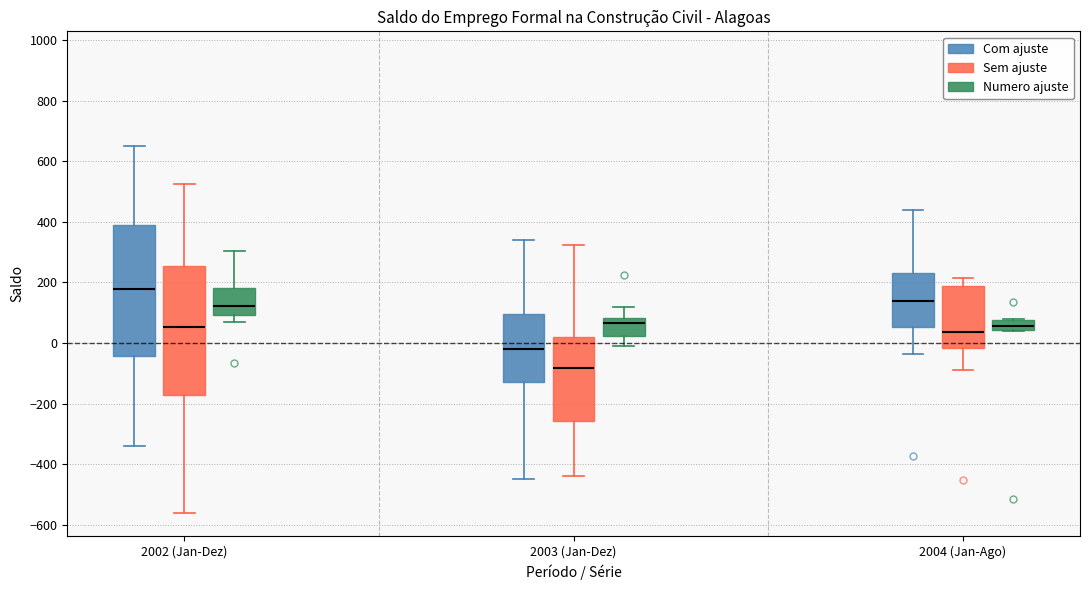

Reading left to right, read every box against the y-axis: the position of its median line, the range the box covers, and the ends of its whiskers. The values are not printed on the chart, so give them approximately, as read against the axis.

2002 (Jan-Dez) (Com ajuste): median 180, box -40 to 380, whiskers -340 to 660
2002 (Jan-Dez) (Sem ajuste): median 60, box -180 to 260, whiskers -560 to 520
2002 (Jan-Dez) (Numero ajuste): median 120, box 100 to 180, whiskers 80 to 300
2003 (Jan-Dez) (Com ajuste): median -20, box -120 to 100, whiskers -440 to 340
2003 (Jan-Dez) (Sem ajuste): median -80, box -260 to 20, whiskers -440 to 320
2003 (Jan-Dez) (Numero ajuste): median 60, box 20 to 80, whiskers 0 to 120
2004 (Jan-Ago) (Com ajuste): median 140, box 60 to 240, whiskers -40 to 440
2004 (Jan-Ago) (Sem ajuste): median 40, box -20 to 180, whiskers -80 to 220
2004 (Jan-Ago) (Numero ajuste): median 60, box 40 to 80, whiskers 40 to 80